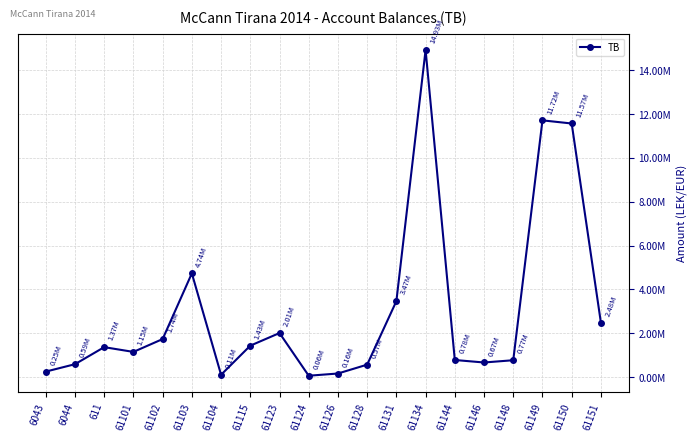

Is this an area chart (filled region under the line)?

No